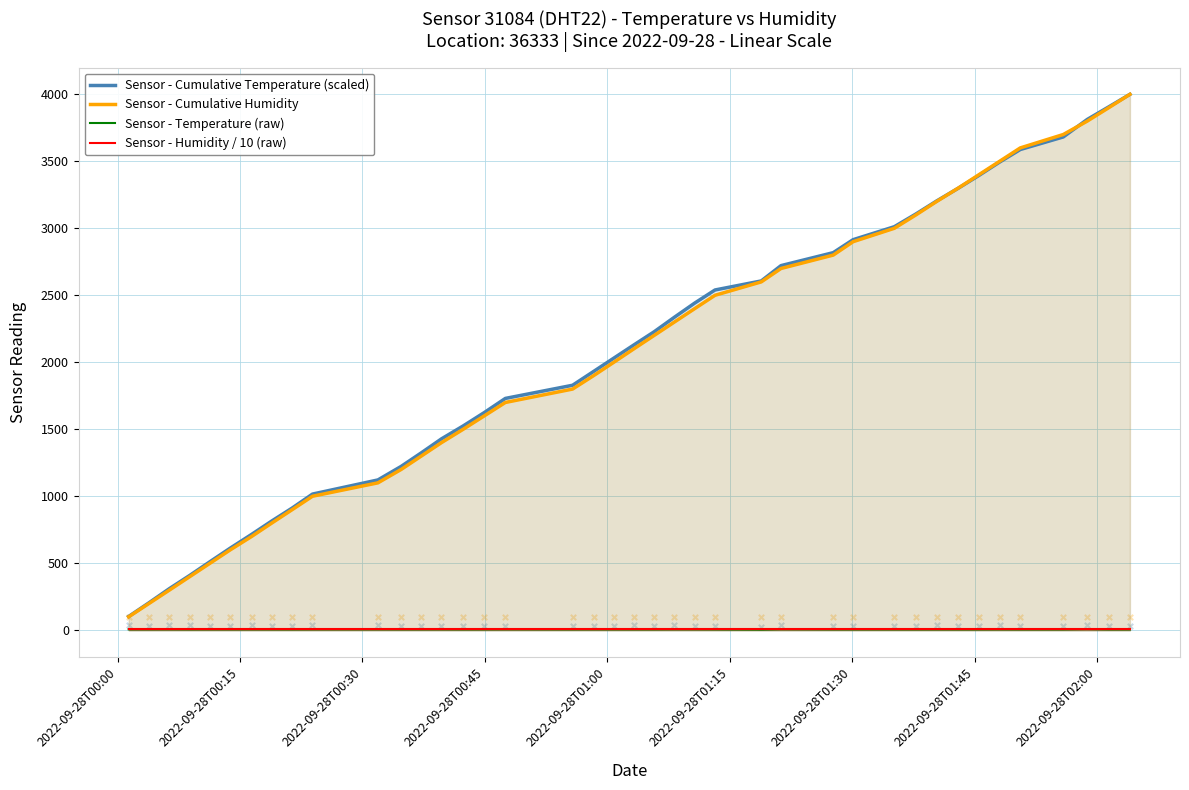

Which series has the widest spread of Y values?

Sensor - Cumulative Humidity